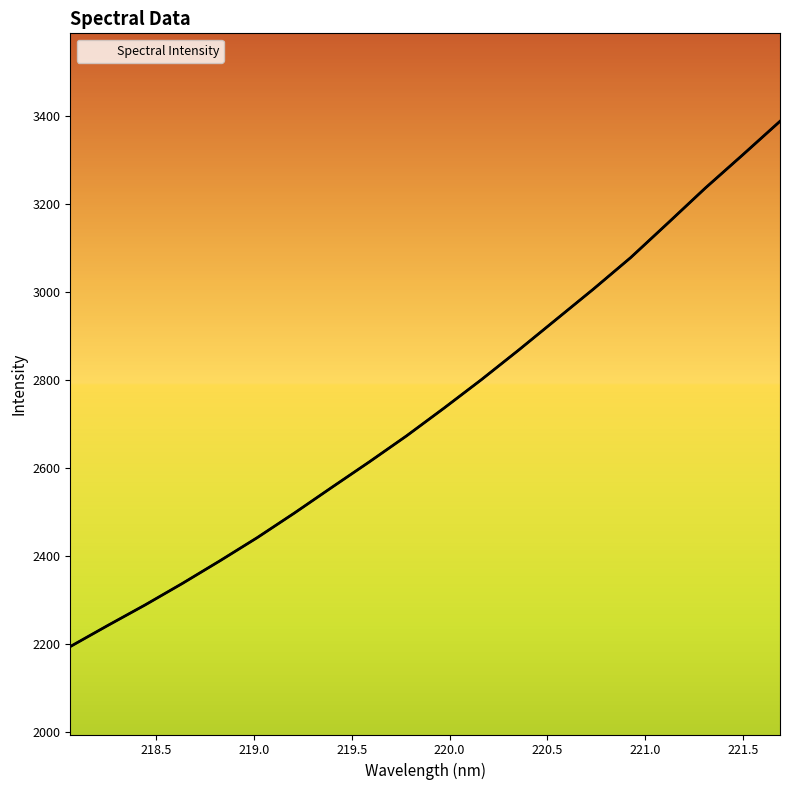

True or false: the data shows 3156.6 at 221.1174.

True